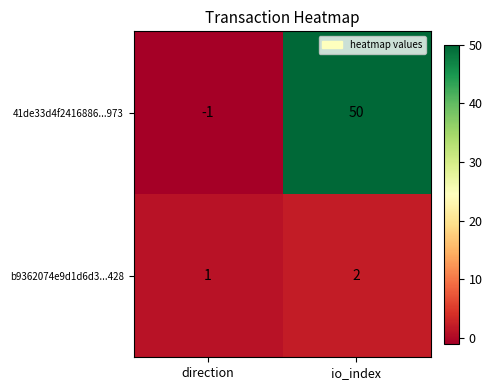

What is the sum of the b9362074e9d1d6d3...428 values at direction and io_index?

3